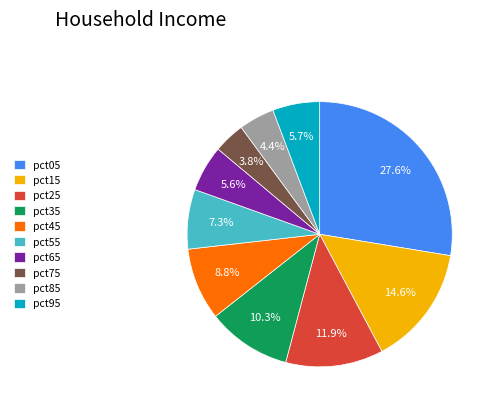

Does any single category account for the majority?

No